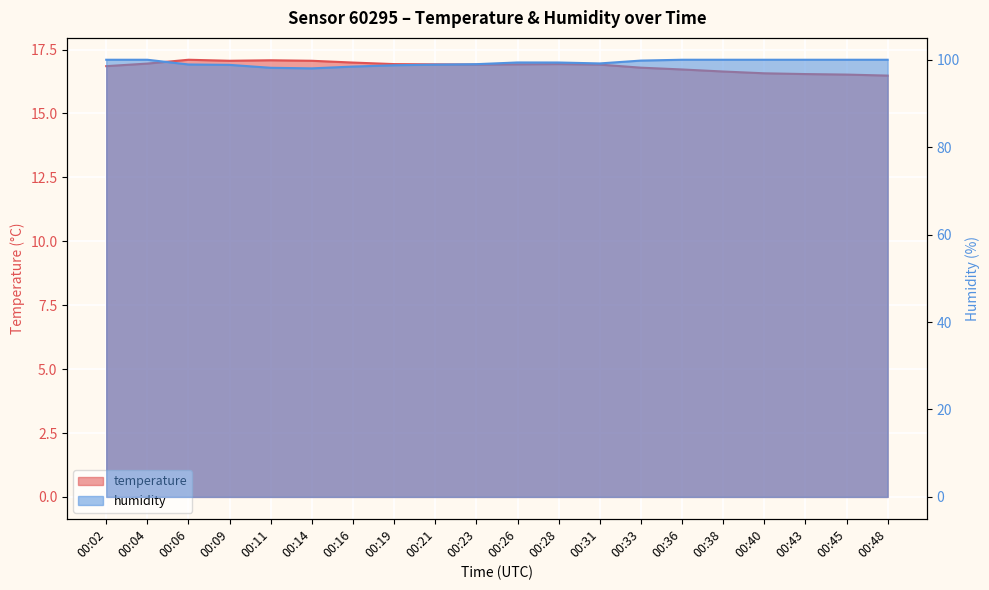

True or false: temperature and humidity cross at least once.

False